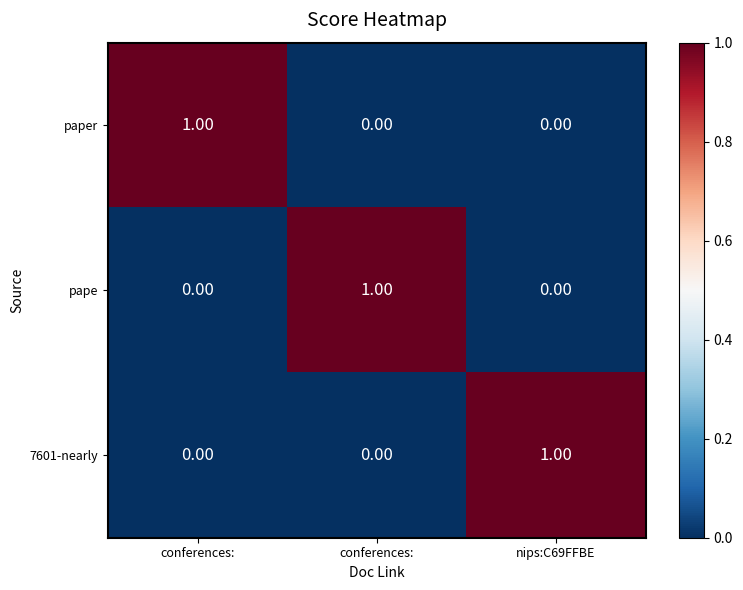

How many positive values does the paper series have?

1